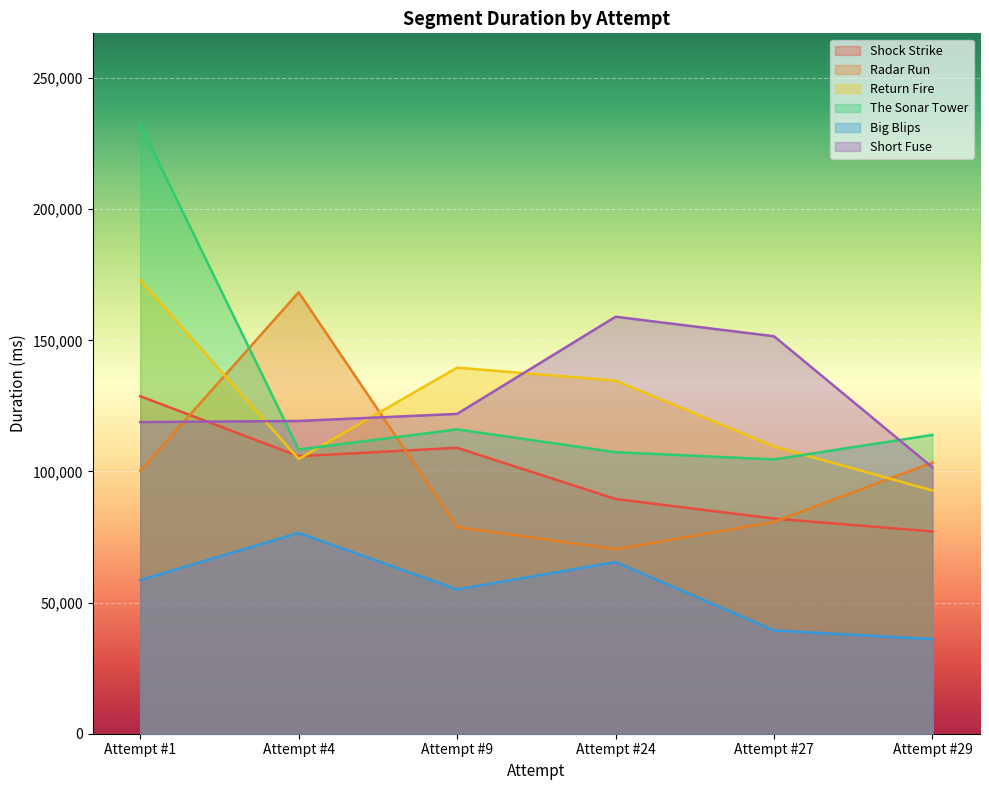

The Short Fuse series shows 52808 at Attempt #29. True or false?

False